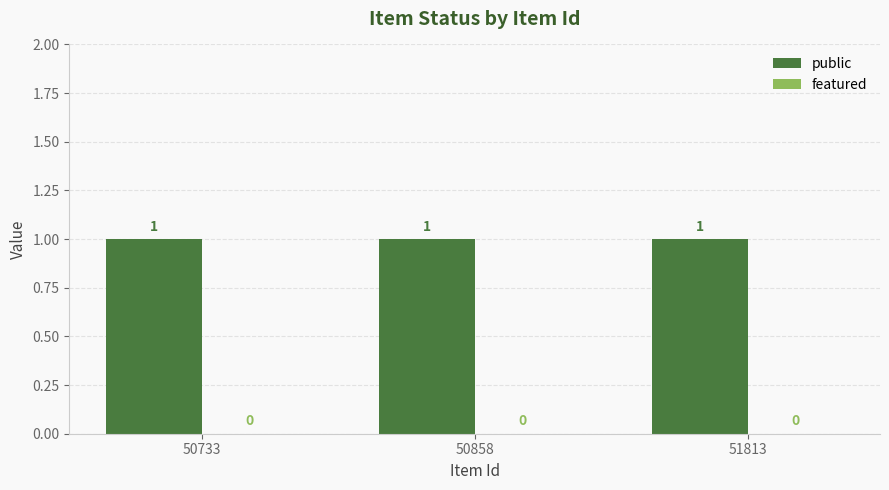

True or false: public has a value of 0 at 50733.

False